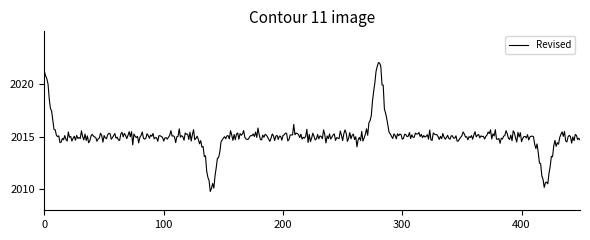

What is the minimum value shown in the chart?

2009.8